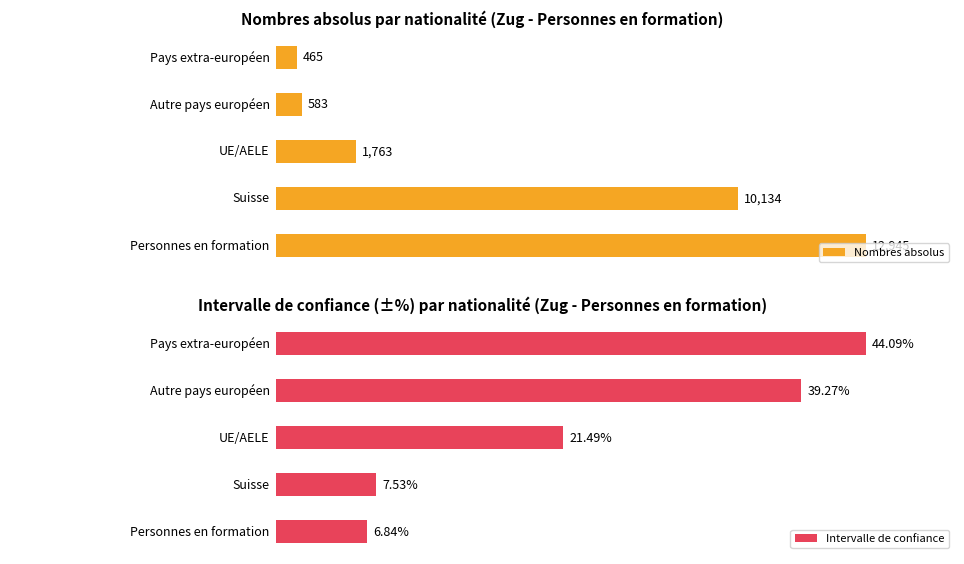

Reading left to right, list all the values displayed in this chart.

Nombres absolus: 12945.4	10134.2	1762.5	583.5	465.1
Intervalle de confiance: 6.8	7.5	21.5	39.3	44.1